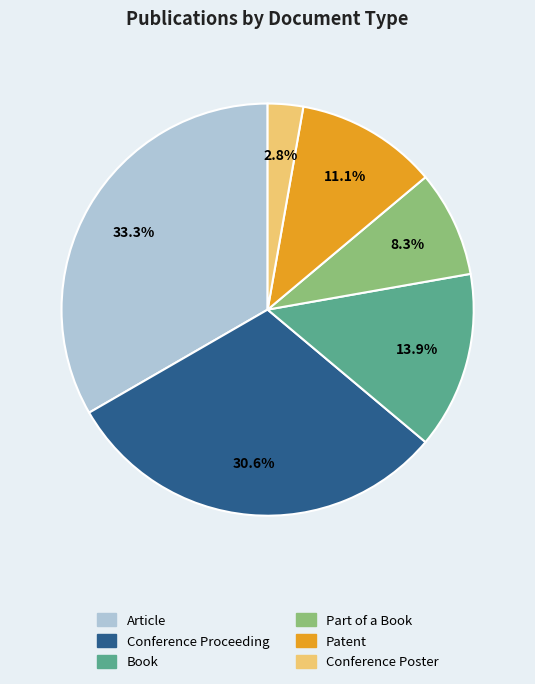

Which has a higher value, Conference Poster or Book?

Book